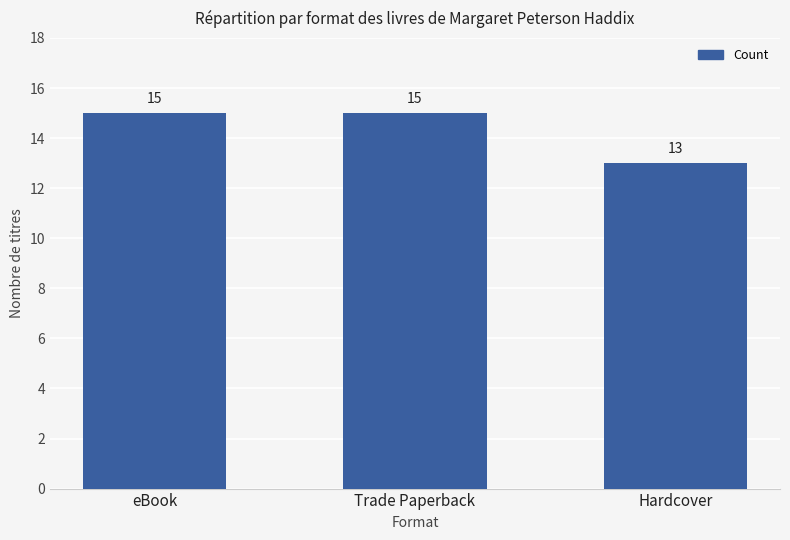

Does the chart contain any negative values?

No